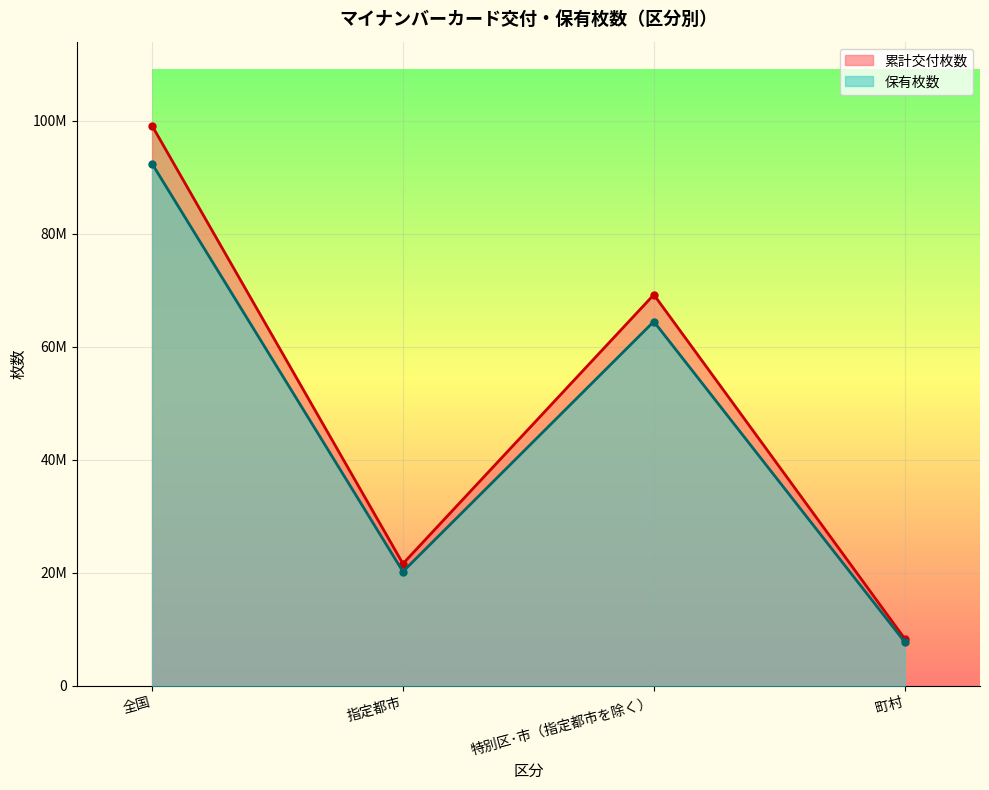

Which has a higher value, 町村 or 指定都市?

指定都市